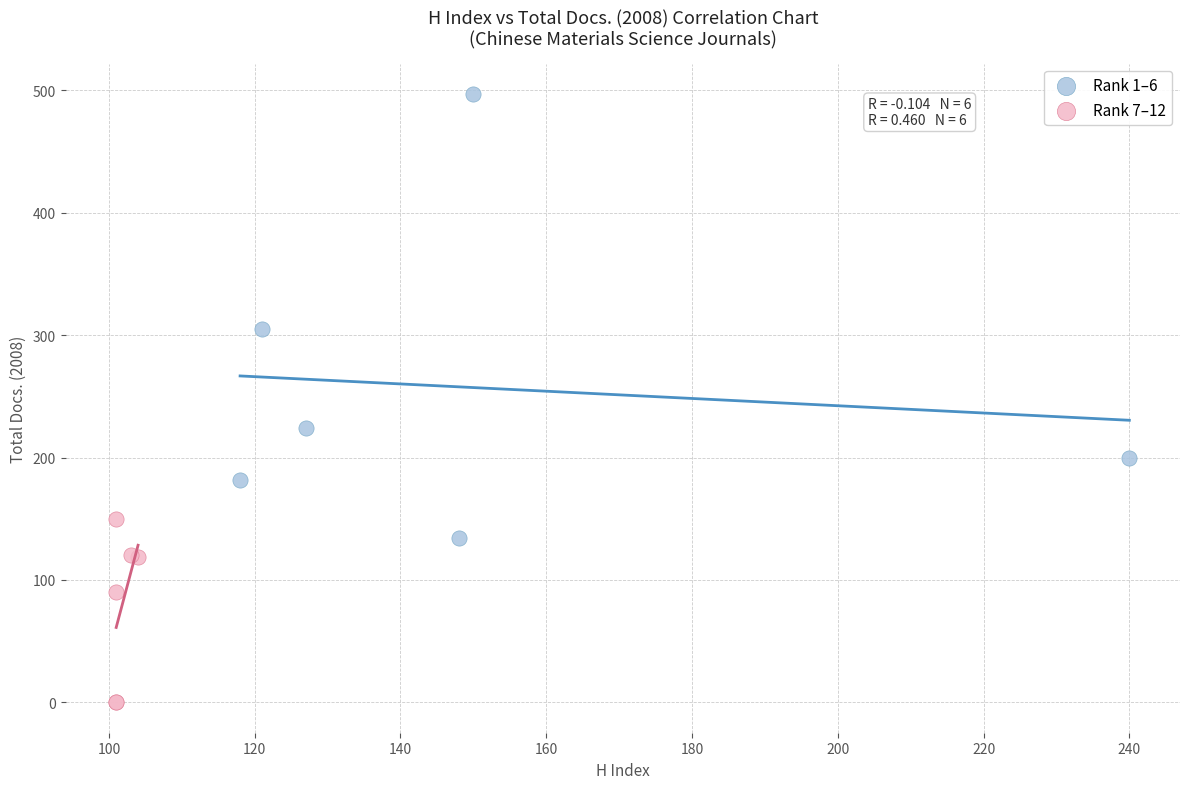

Which series contains the lowest Y value?

Rank 7–12